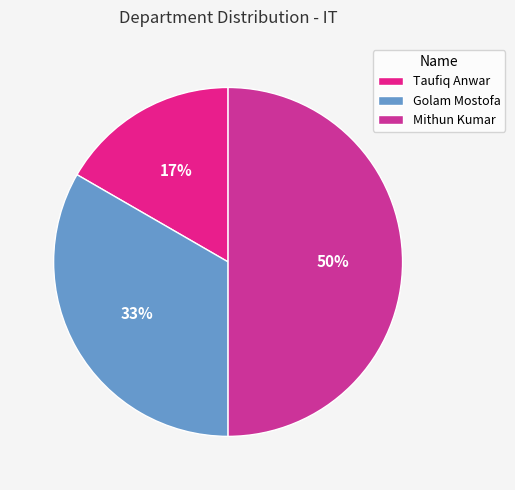

Is there any slice that represents more than half of the pie?

No